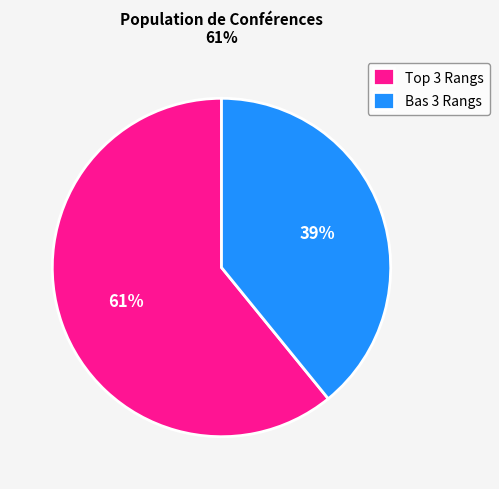

Rank the categories by value from lowest to highest.

Bas 3 Rangs, Top 3 Rangs